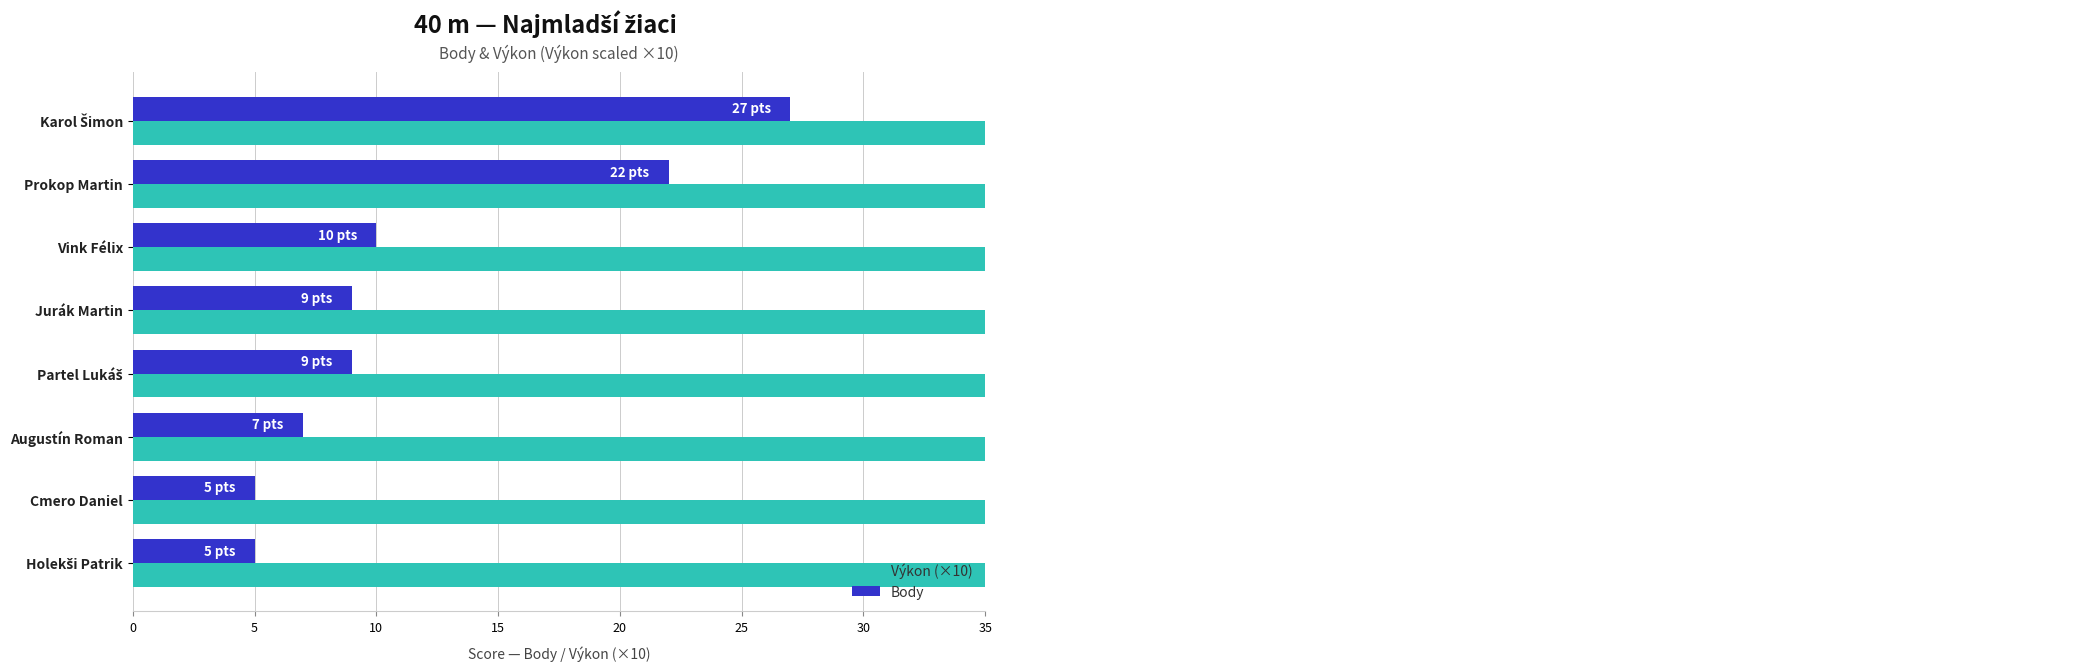

Which series has the widest spread of values?

Body